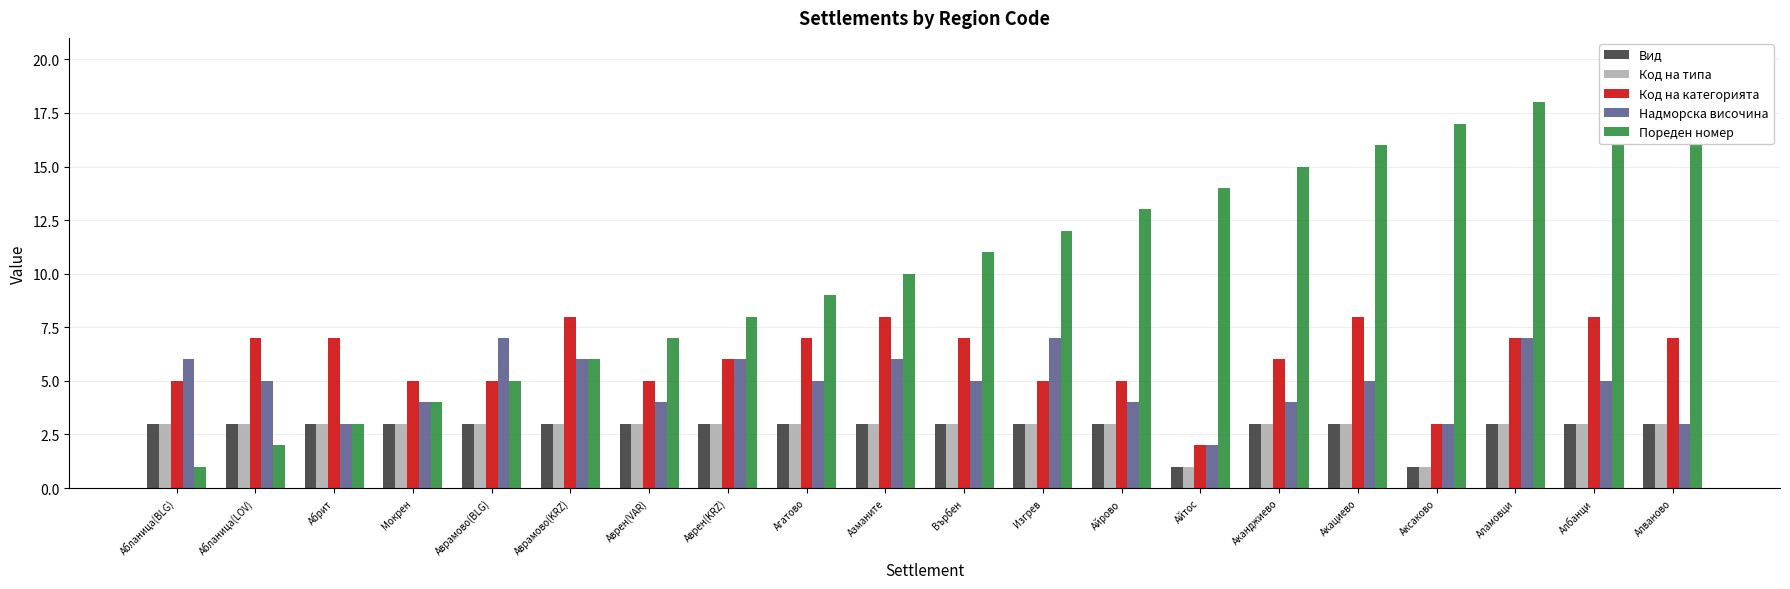

Reading left to right, extract all data points from this chart.

Вид: Абланица(BLG)=3	Абланица(LOV)=3	Абрит=3	Мокрен=3	Аврамово(BLG)=3	Аврамово(KRZ)=3	Аврен(VAR)=3	Аврен(KRZ)=3	Агатово=3	Азманите=3	Върбен=3	Изгрев=3	Айрово=3	Айтос=1	Аканджиево=3	Акациево=3	Аксаково=1	Аламовци=3	Албанци=3	Алваново=3
Код на типа: Абланица(BLG)=3	Абланица(LOV)=3	Абрит=3	Мокрен=3	Аврамово(BLG)=3	Аврамово(KRZ)=3	Аврен(VAR)=3	Аврен(KRZ)=3	Агатово=3	Азманите=3	Върбен=3	Изгрев=3	Айрово=3	Айтос=1	Аканджиево=3	Акациево=3	Аксаково=1	Аламовци=3	Албанци=3	Алваново=3
Код на категорията: Абланица(BLG)=5	Абланица(LOV)=7	Абрит=7	Мокрен=5	Аврамово(BLG)=5	Аврамово(KRZ)=8	Аврен(VAR)=5	Аврен(KRZ)=6	Агатово=7	Азманите=8	Върбен=7	Изгрев=5	Айрово=5	Айтос=2	Аканджиево=6	Акациево=8	Аксаково=3	Аламовци=7	Албанци=8	Алваново=7
Надморска височина: Абланица(BLG)=6	Абланица(LOV)=5	Абрит=3	Мокрен=4	Аврамово(BLG)=7	Аврамово(KRZ)=6	Аврен(VAR)=4	Аврен(KRZ)=6	Агатово=5	Азманите=6	Върбен=5	Изгрев=7	Айрово=4	Айтос=2	Аканджиево=4	Акациево=5	Аксаково=3	Аламовци=7	Албанци=5	Алваново=3
Пореден номер: Абланица(BLG)=1	Абланица(LOV)=2	Абрит=3	Мокрен=4	Аврамово(BLG)=5	Аврамово(KRZ)=6	Аврен(VAR)=7	Аврен(KRZ)=8	Агатово=9	Азманите=10	Върбен=11	Изгрев=12	Айрово=13	Айтос=14	Аканджиево=15	Акациево=16	Аксаково=17	Аламовци=18	Албанци=19	Алваново=20